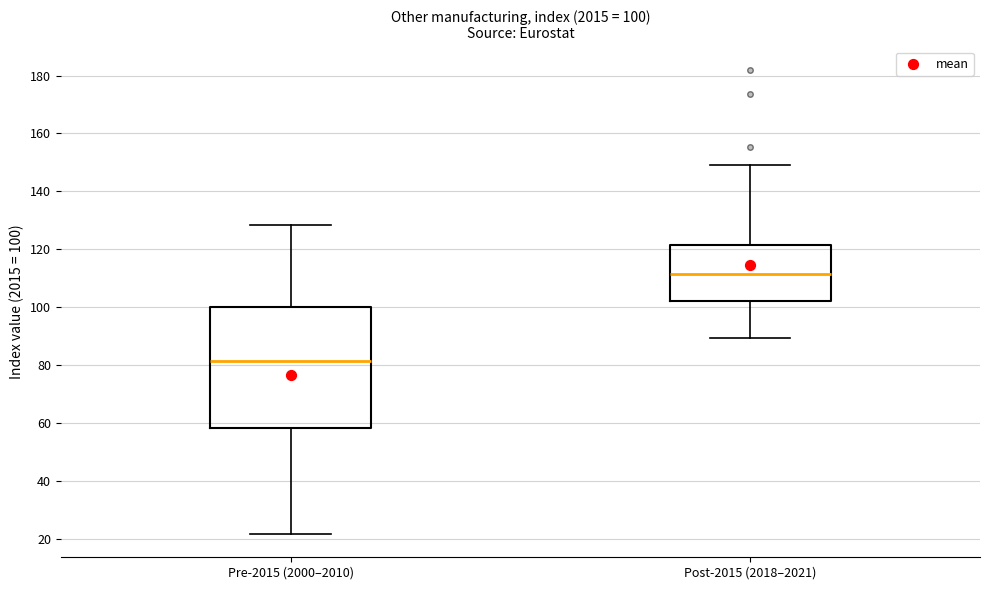

Which box is the tallest, from its lower edge to its upper edge?

Pre-2015 (2000–2010)